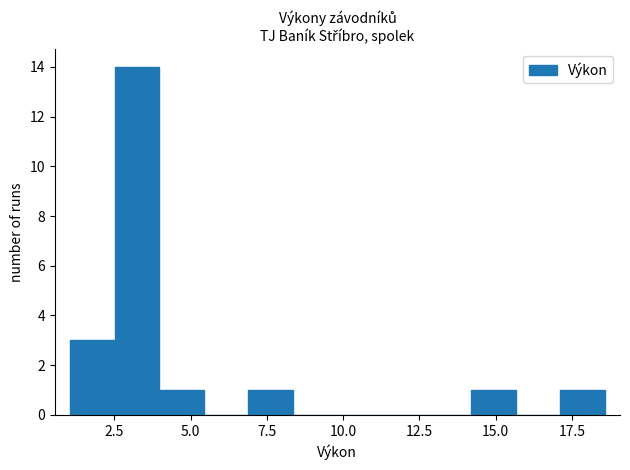

Read against the x-axis, roughly where is the centre of the tallest bar?

3.0